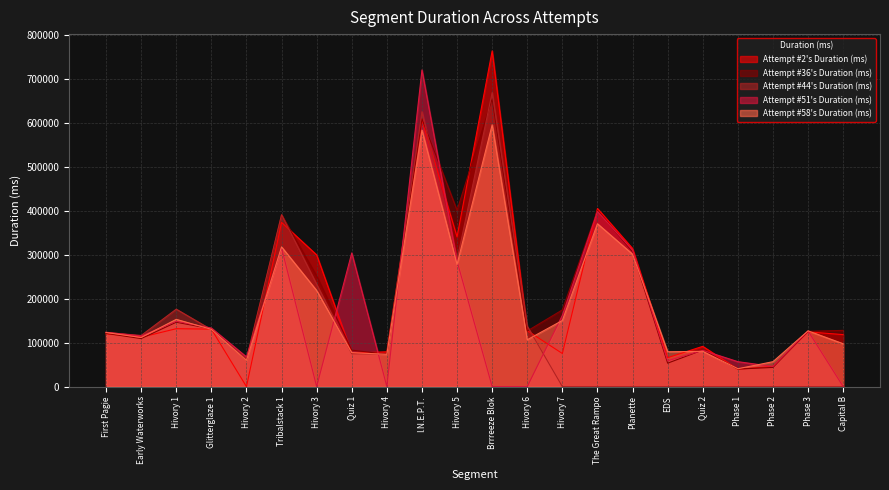

At how many categories does at least one series exceed 618591?

2